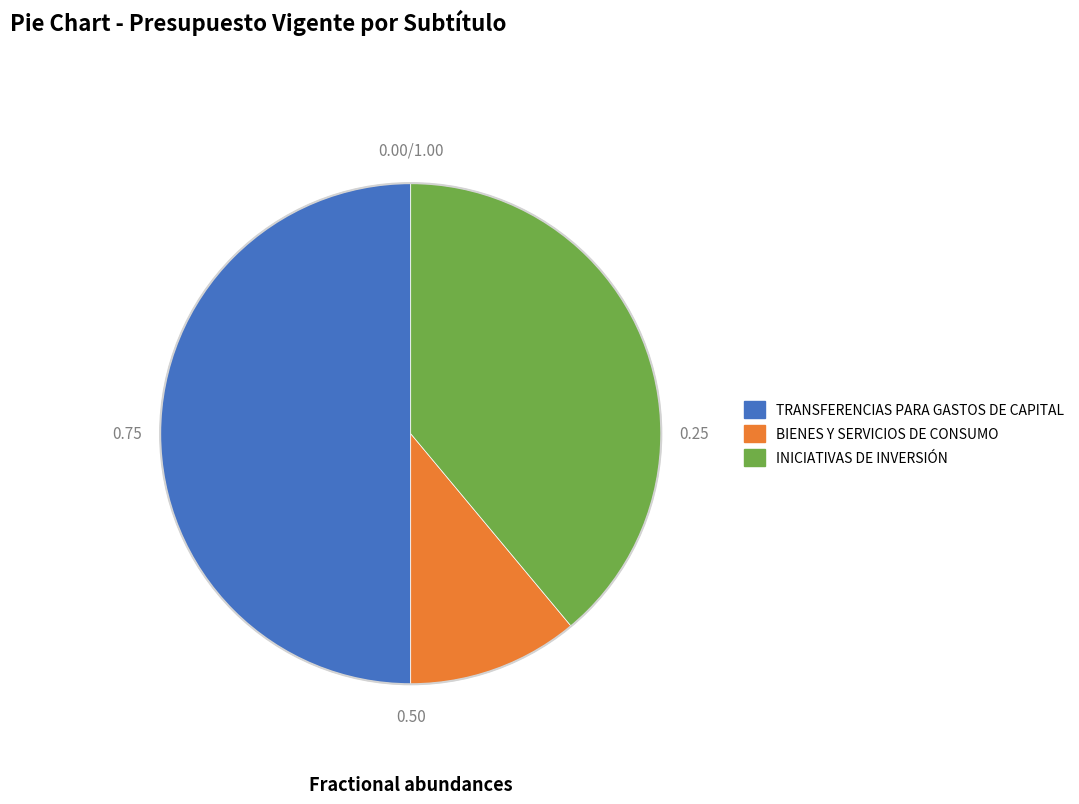

Does BIENES Y SERVICIOS DE CONSUMO account for over 50% of the chart?

No